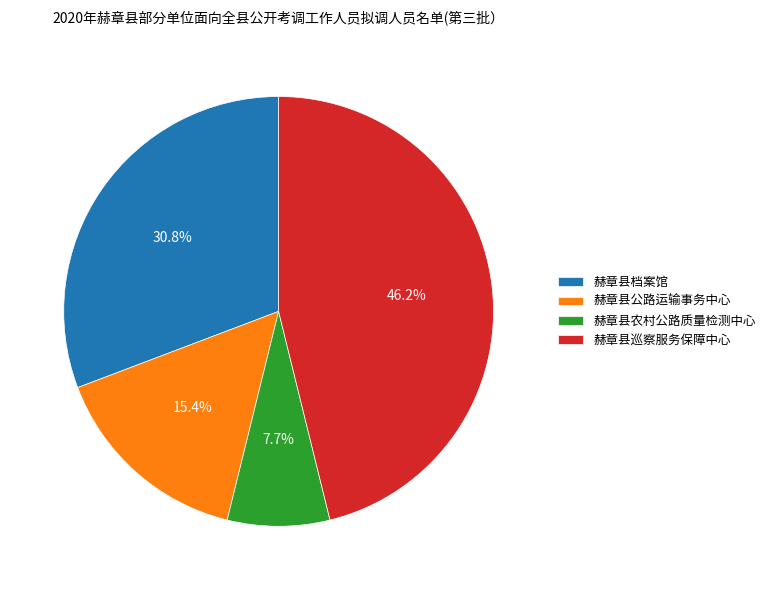

What is the total percentage of 赫章县巡察服务保障中心 and 赫章县公路运输事务中心?

61.5%